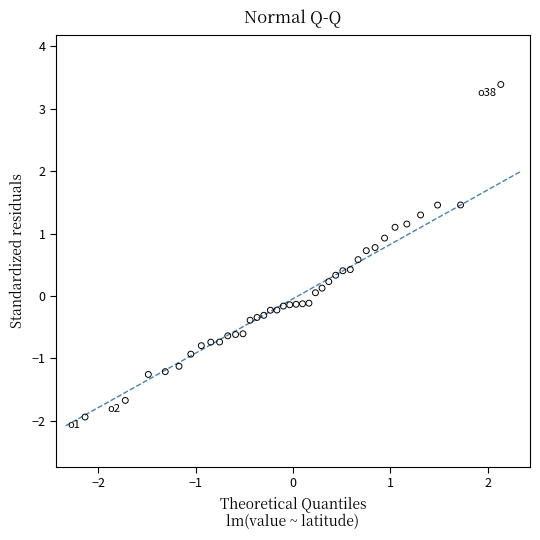

What is the range of Y values (max minus min)?

5.3